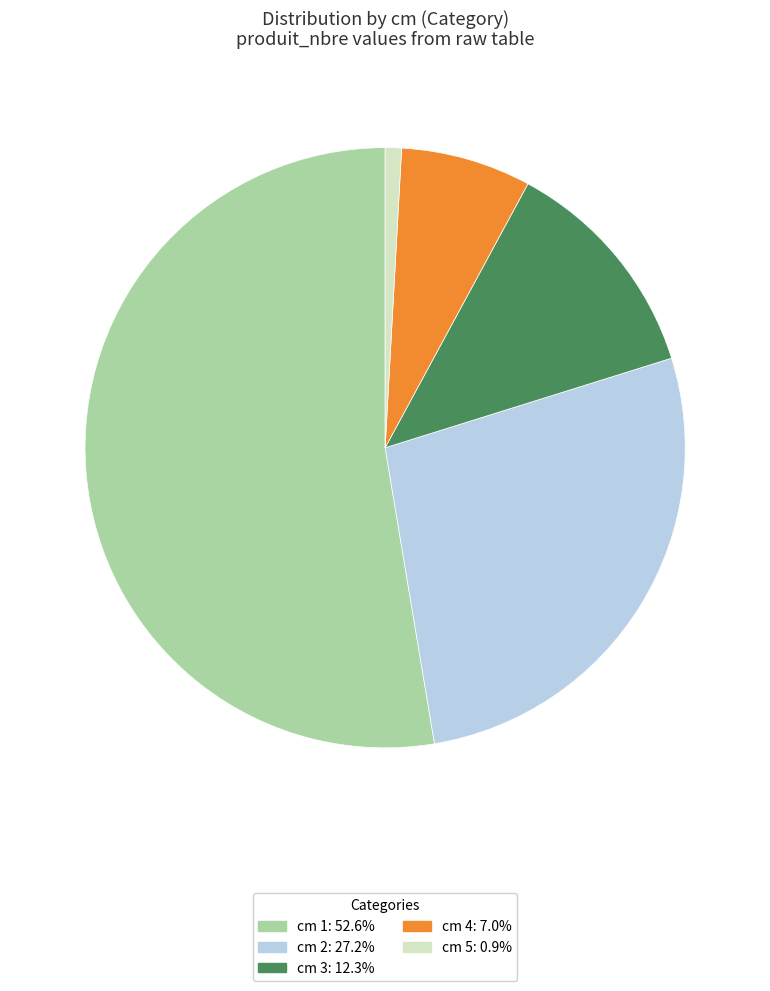

Approximately how many times larger is the value at cm 2: 27.2% compared to cm 3: 12.3%?

2.2